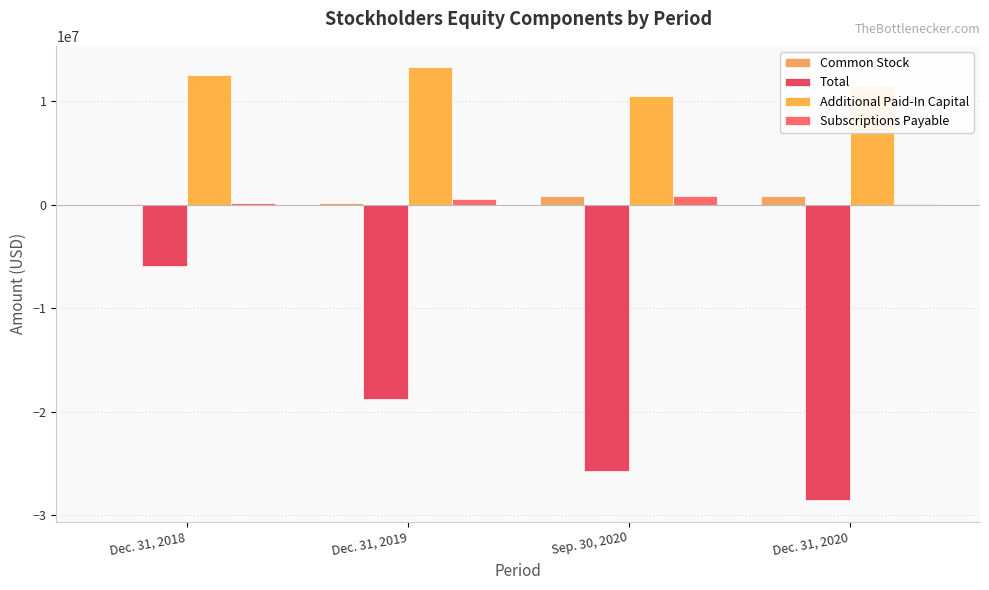

What is the label of the 1st bar from the left?

Dec. 31, 2018